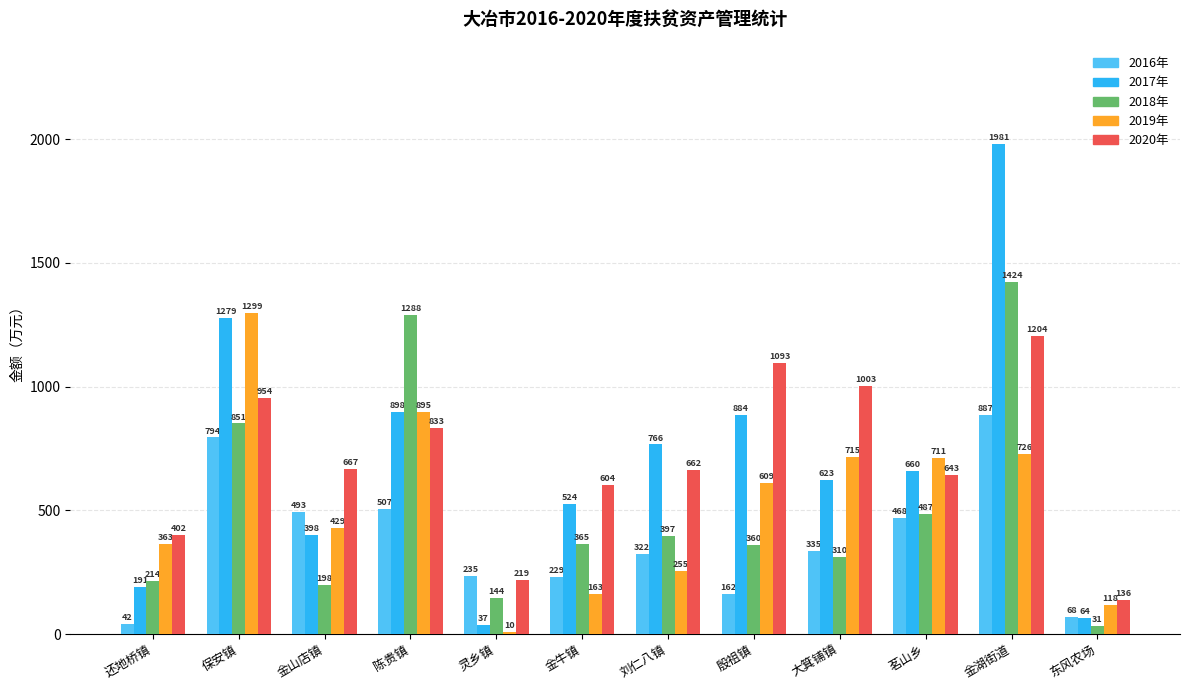

List the labels in order of 2018年 value, largest first.

金湖街道, 陈贵镇, 保安镇, 茗山乡, 刘仁八镇, 金牛镇, 殷祖镇, 大箕铺镇, 还地桥镇, 金山店镇, 灵乡镇, 东风农场